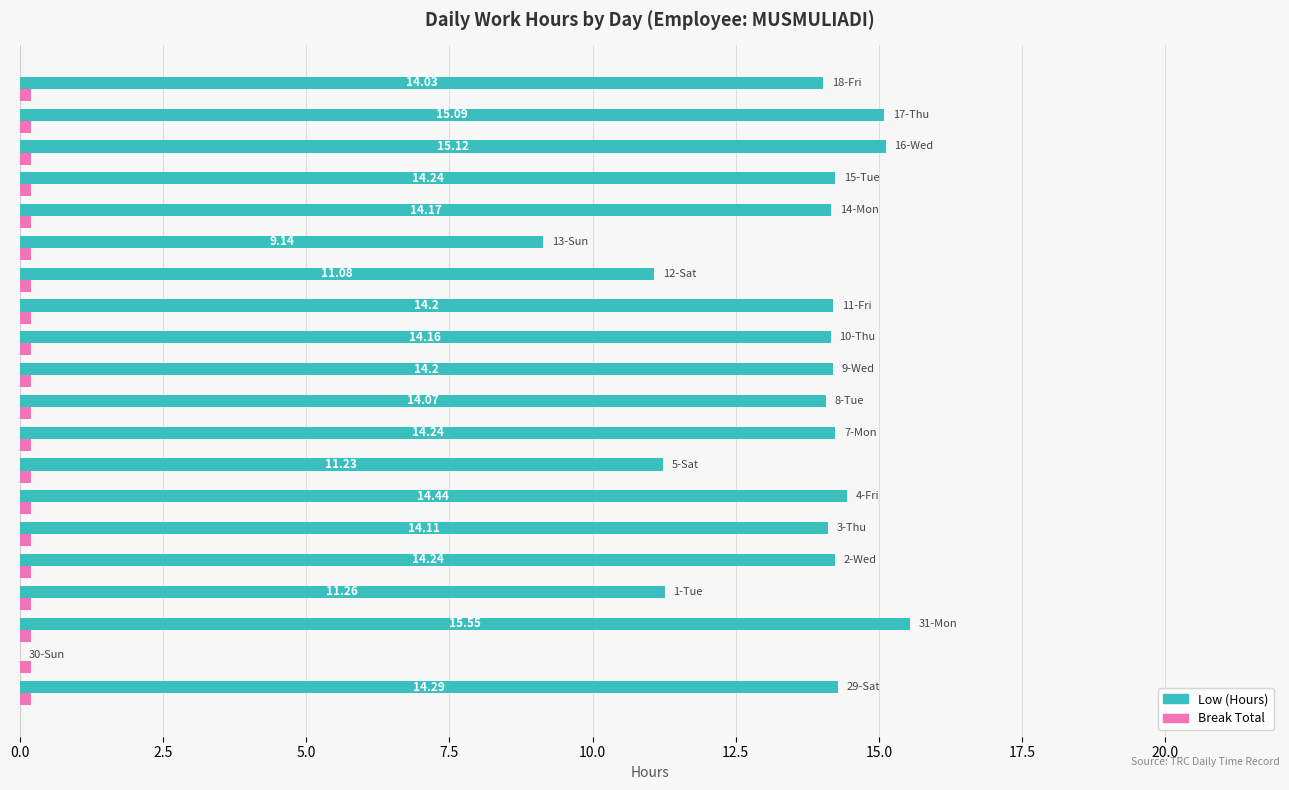

What is the sum of all Low (Hours) values?

258.9